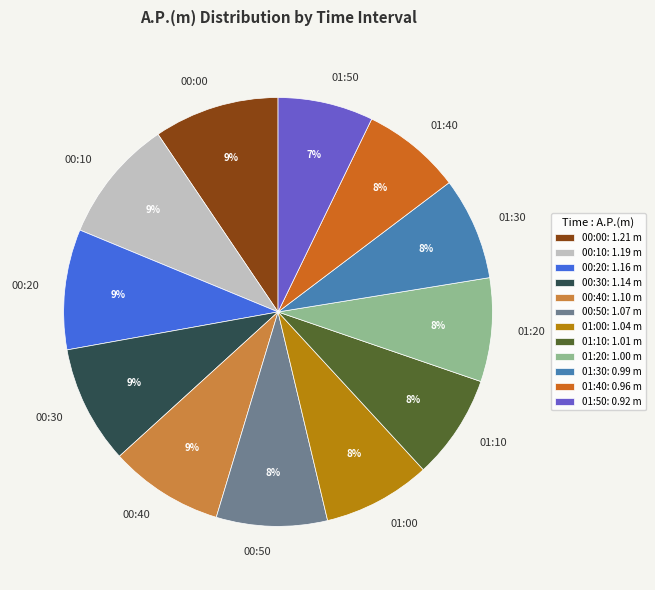

Is it true that 00:20 is 4% of the pie?

False